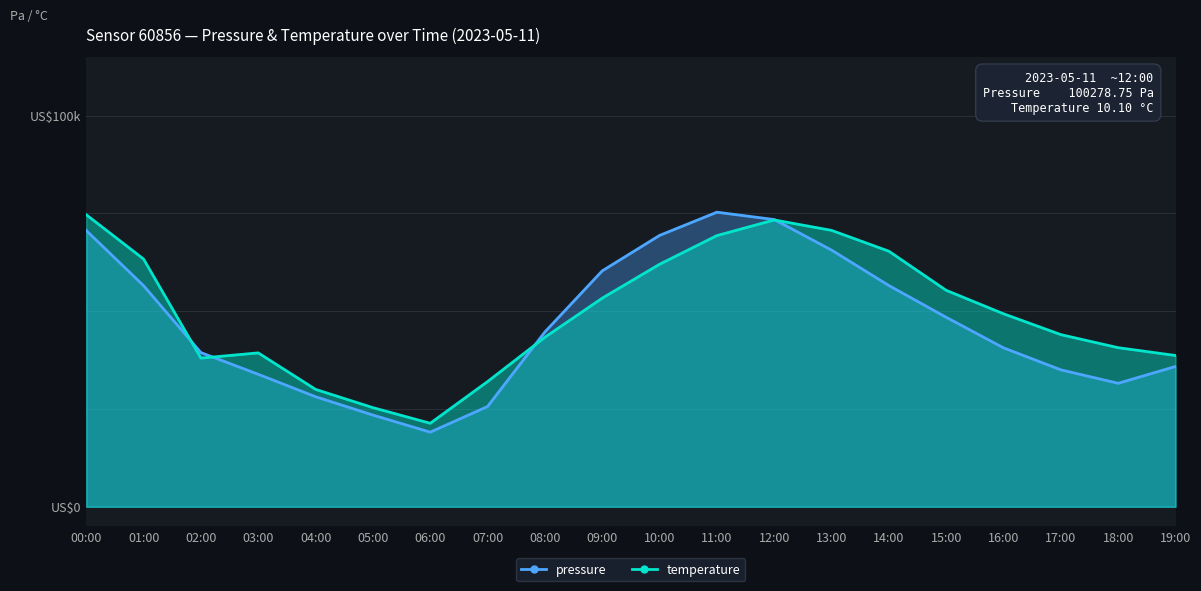

Between 05:00 and 18:00, which series saw the biggest shift?

temperature